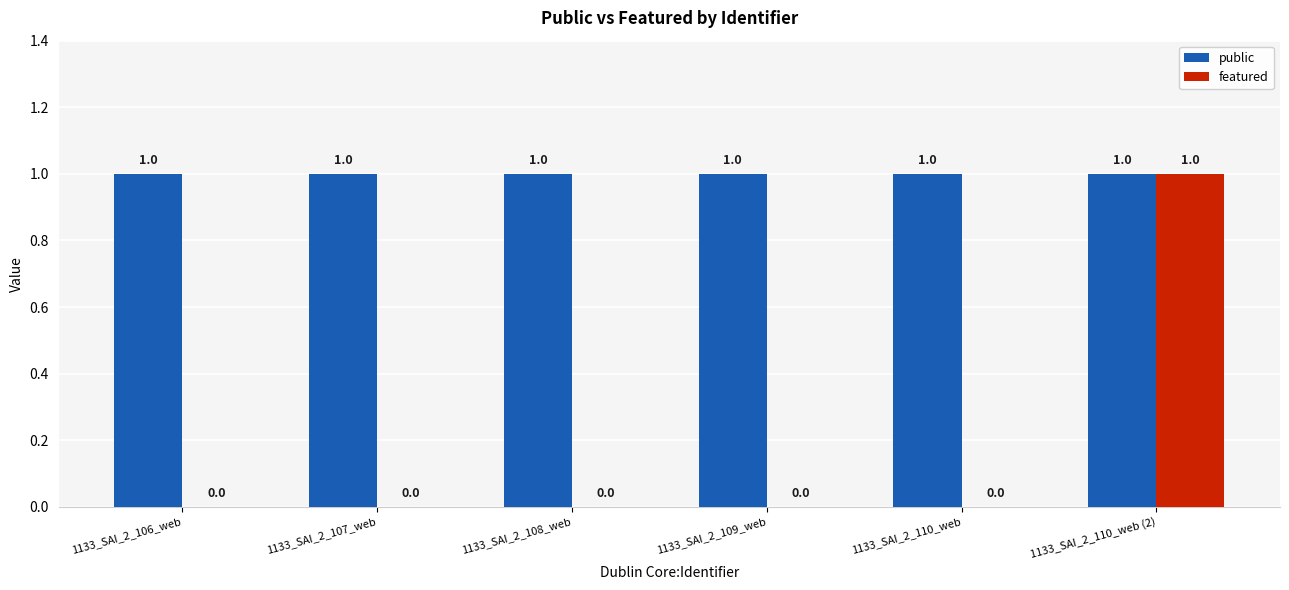

Which category has the highest value in the featured series?

1133_SAI_2_110_web (2)